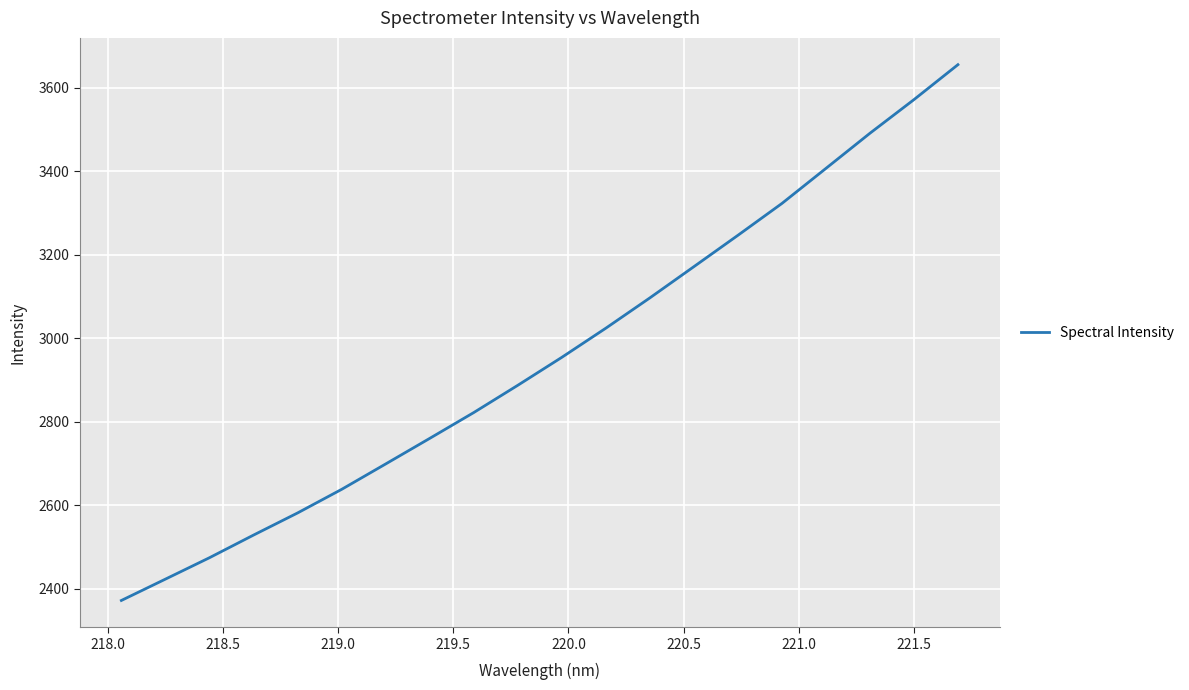

How many lines are shown in the chart?

1